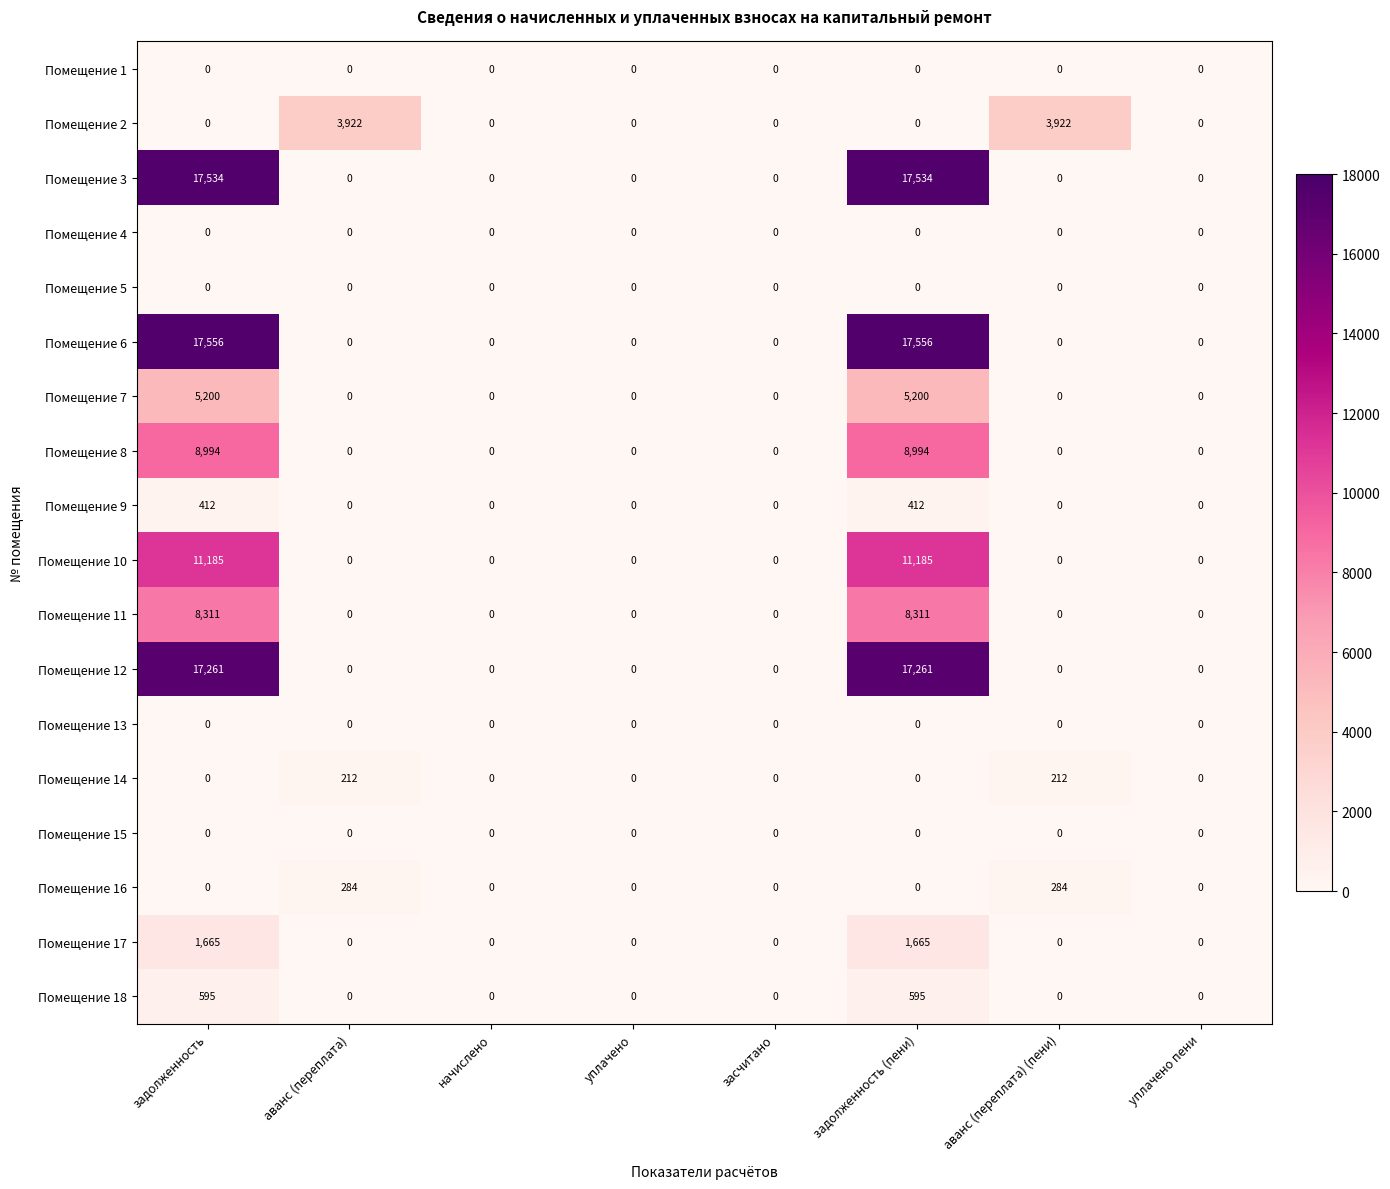

Which series has the widest spread of values?

Помещение 6